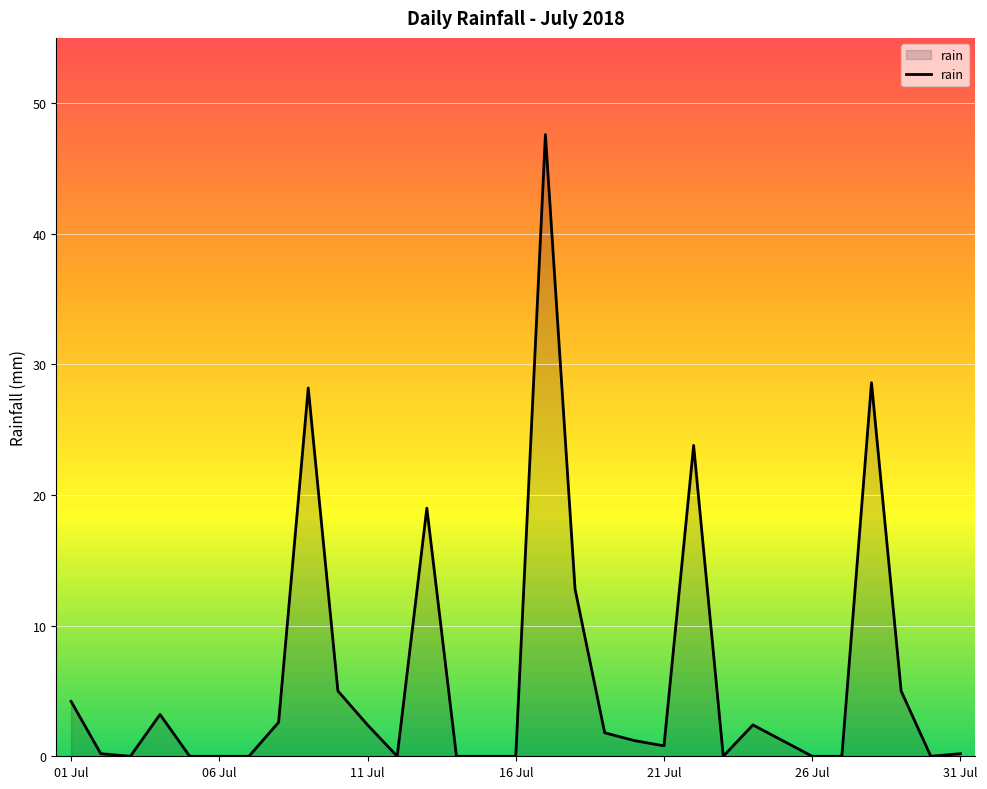

What is the greatest value displayed?

47.6